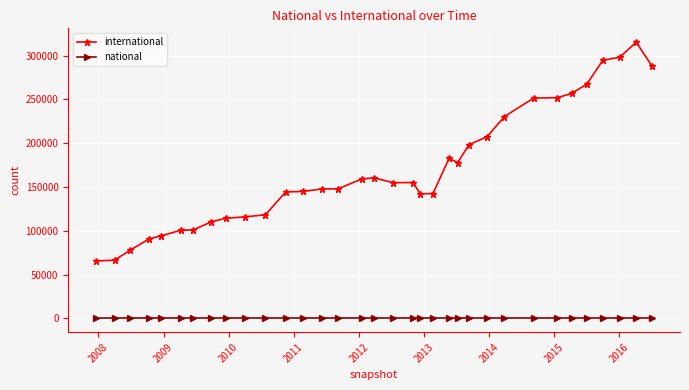

Which series has the largest range (max minus min)?

international